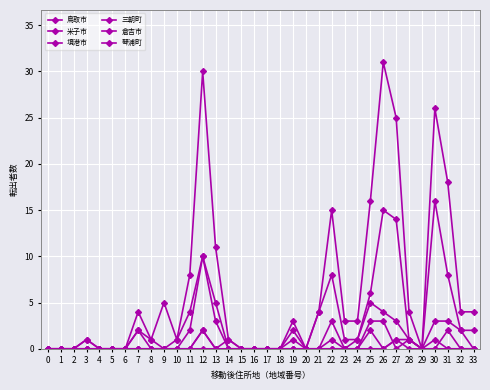

Which category has the highest value across all series?

26